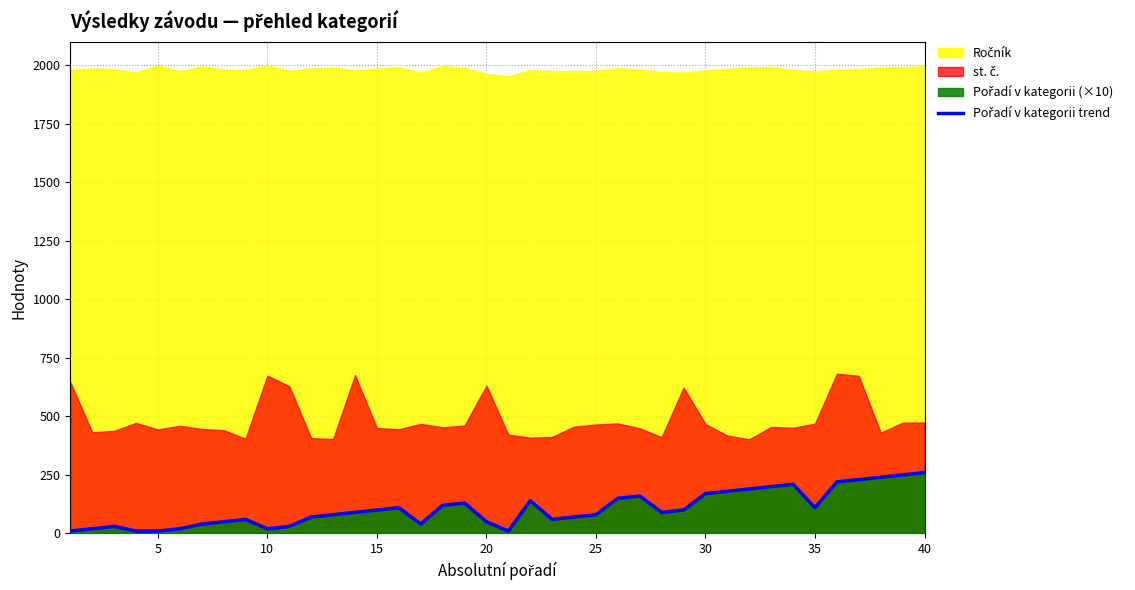

Count the number of values greater than 90.

19